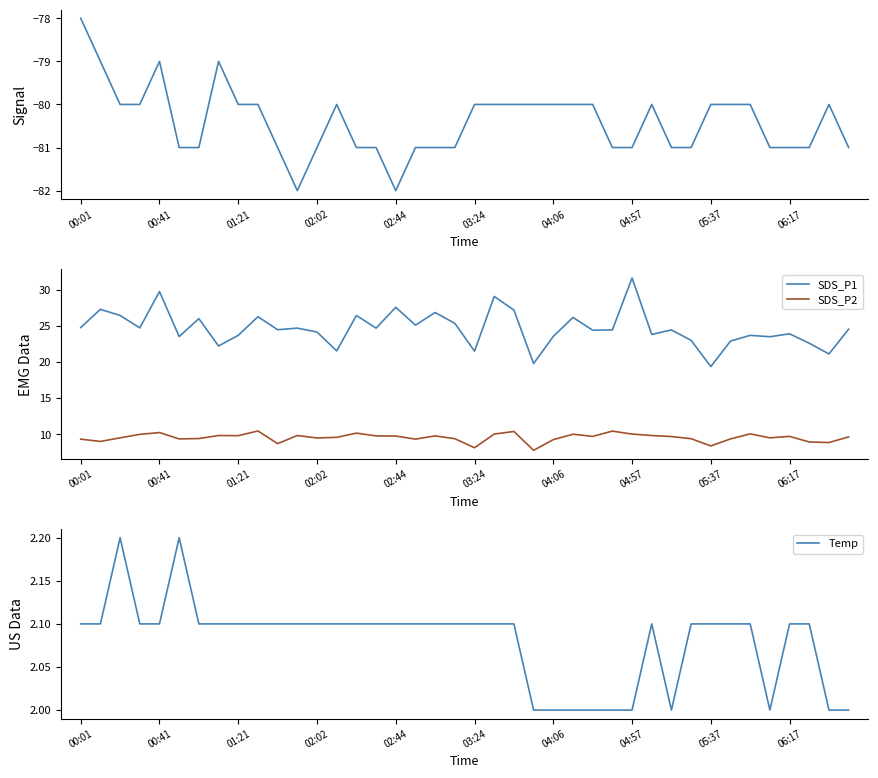

True or false: Signal and Temp intersect in this chart.

False